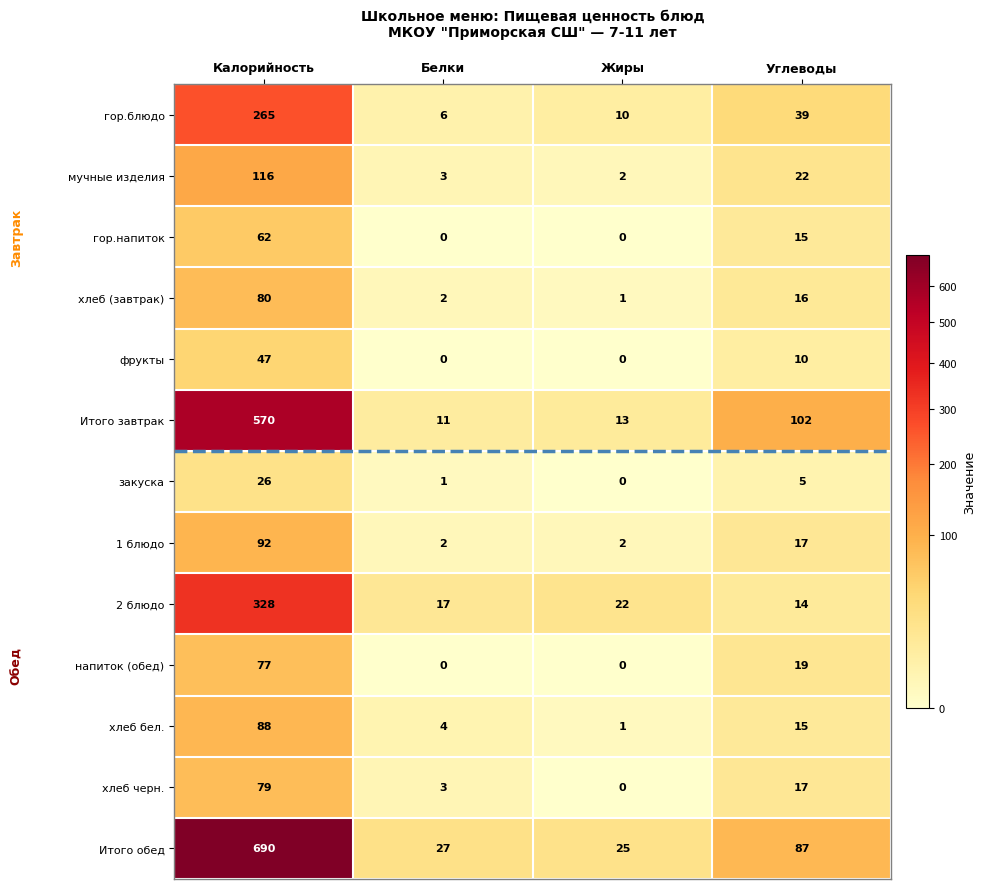

What is the greatest value displayed?

690